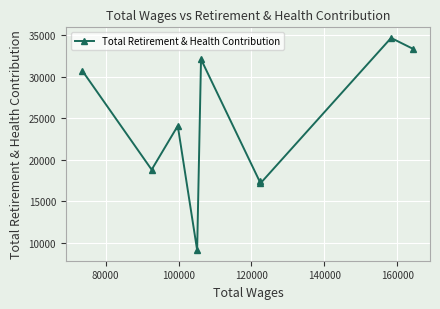

How many points are lower than both their immediate neighbors (excluding endpoints)?

3